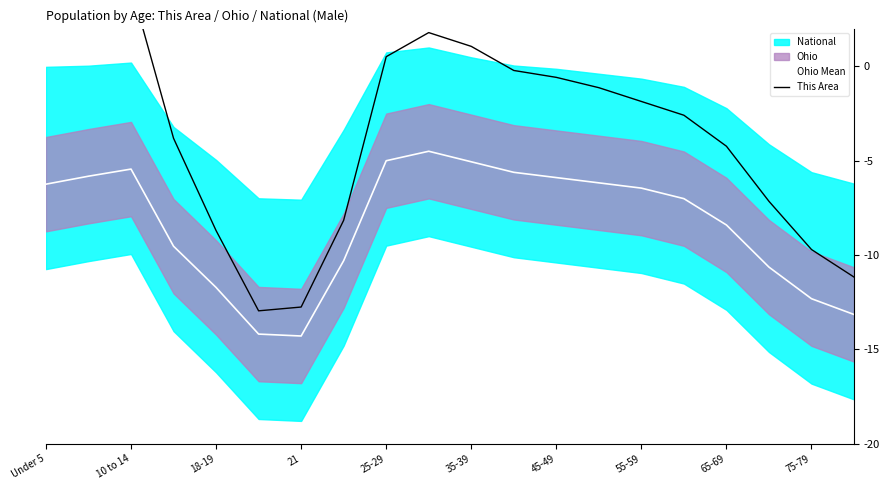

Is it true that Ohio Mean equals -5.4 at 10 to 14?

True